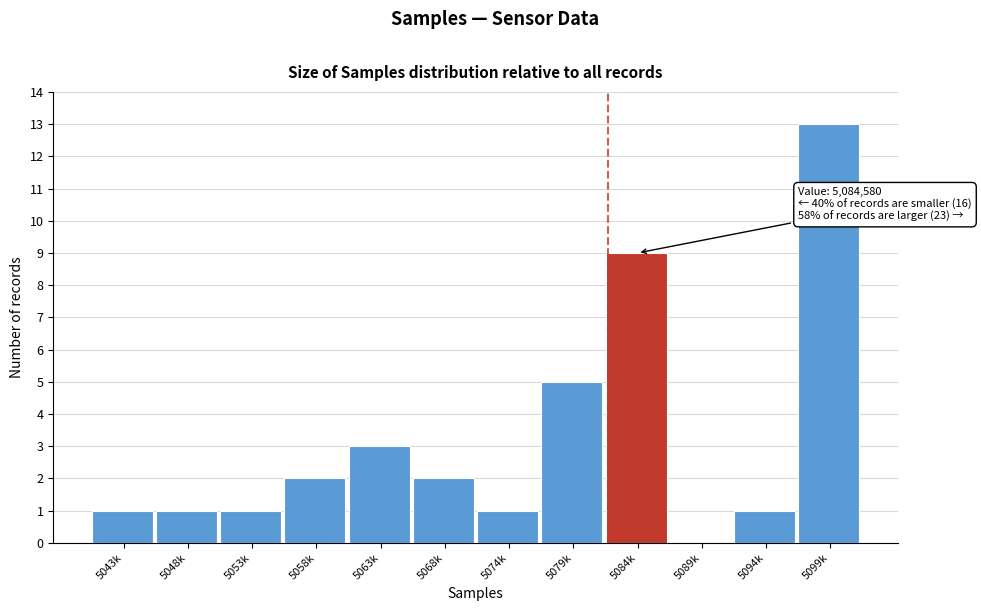

Reading left to right, what are all the values shown in this chart?

5043k=1	5048k=1	5053k=1	5058k=2	5063k=3	5068k=2	5074k=1	5079k=5	5084k=9	5089k=0	5094k=1	5099k=13